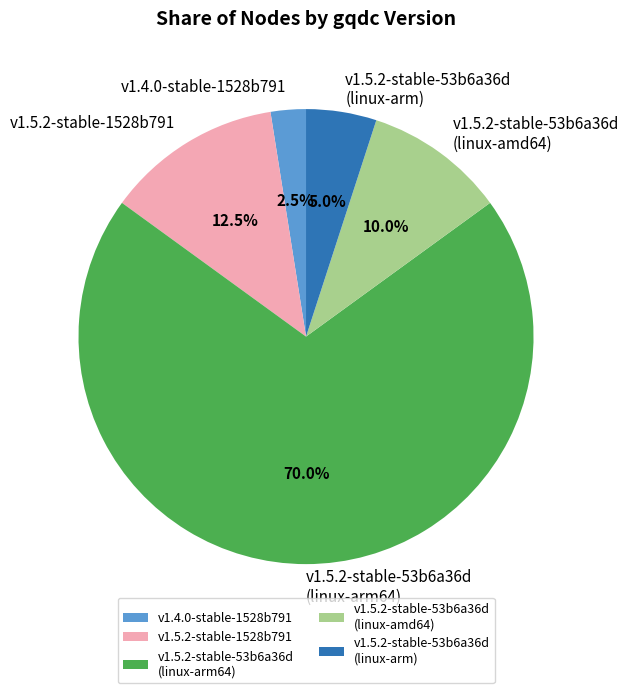

What is the largest slice in the pie chart?

v1.5.2-stable-53b6a36d (linux-arm64)